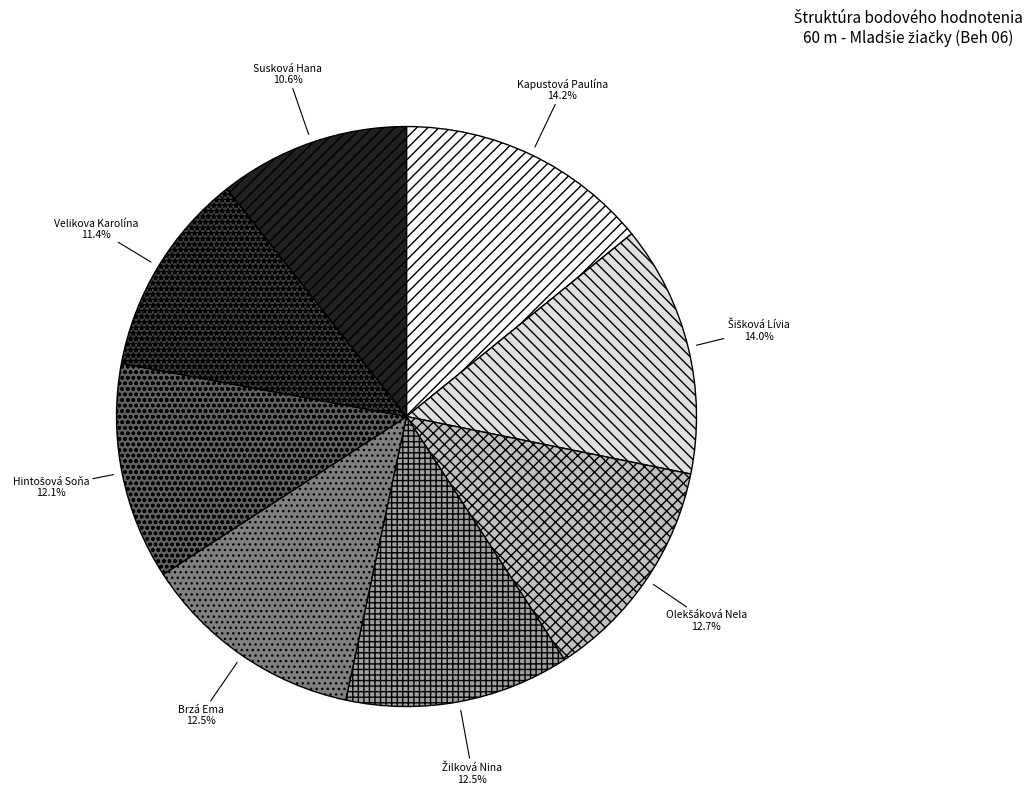

Is it true that Susková Hana is 11% of the pie?

True